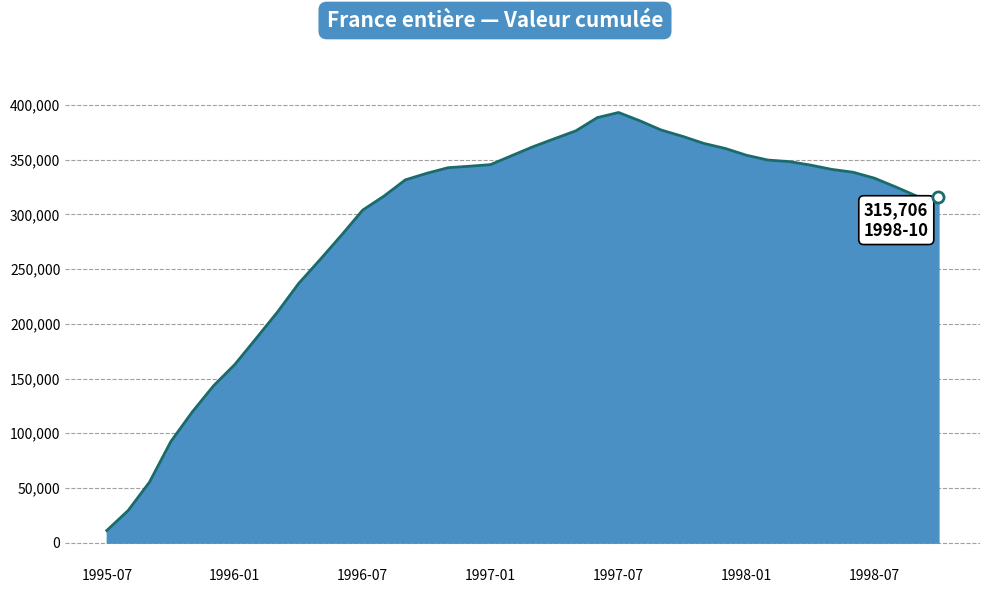

What is the minimum value shown in the chart?

11091